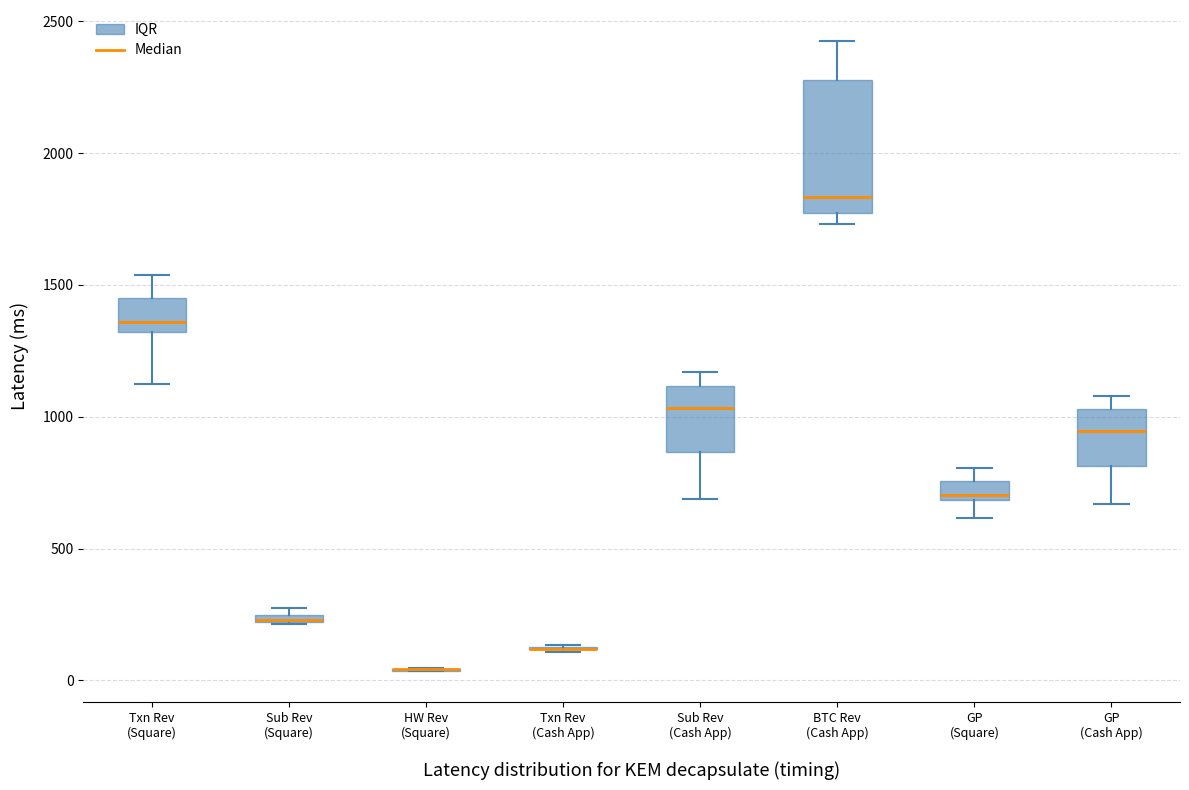

Where is the upper edge of the box for Sub Rev (Square) on the y-axis? The values are not printed on the chart, so give them approximately, as read against the axis.

250